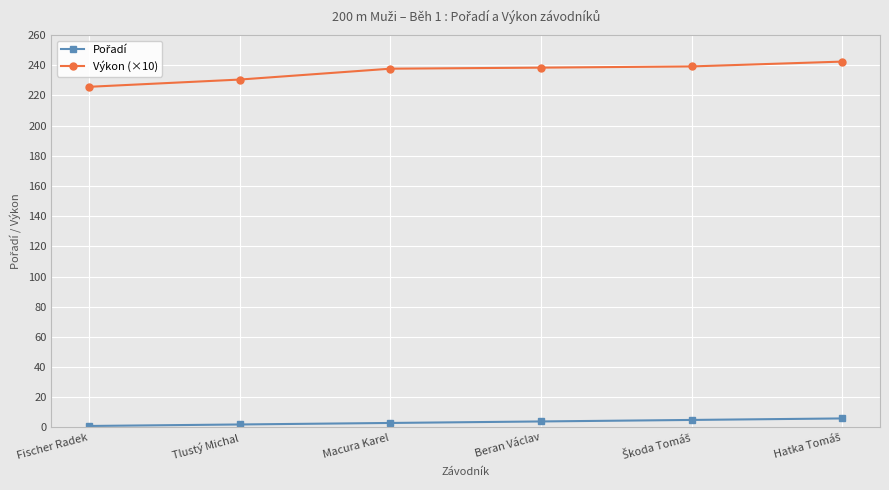

At how many categories does at least one series exceed 198?

6